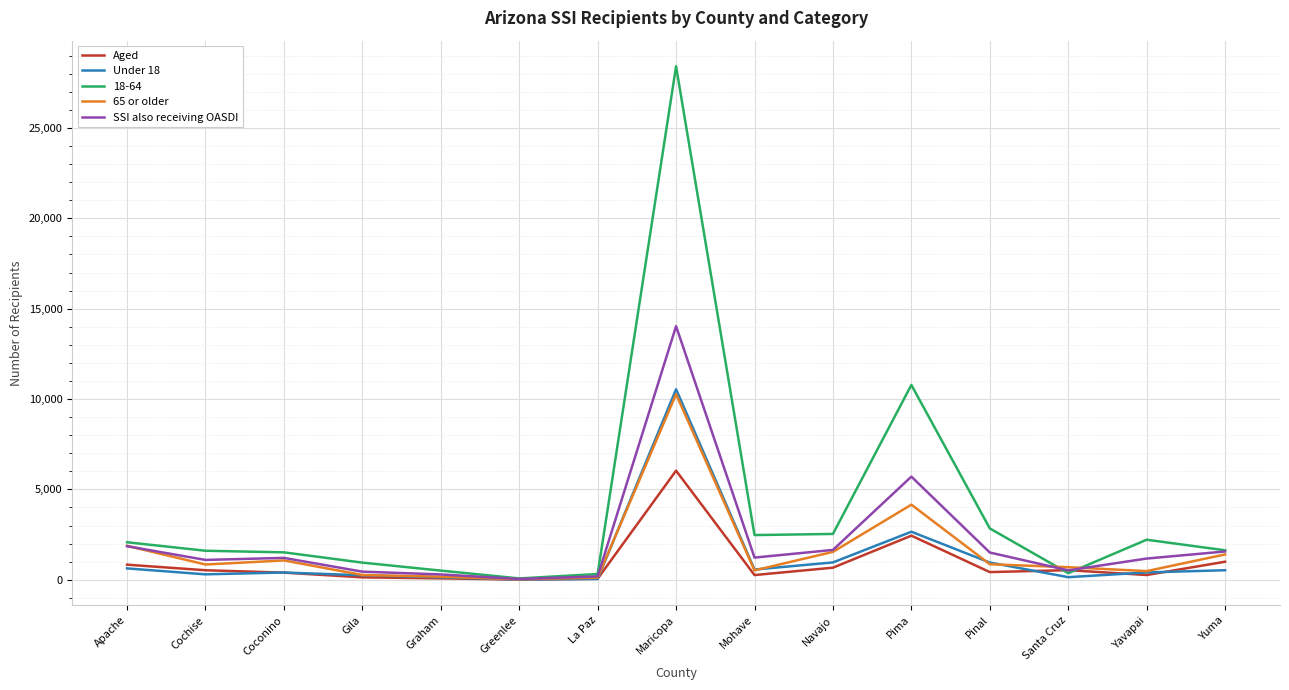

True or false: Under 18 has more than 2 points higher than both neighbors.

True